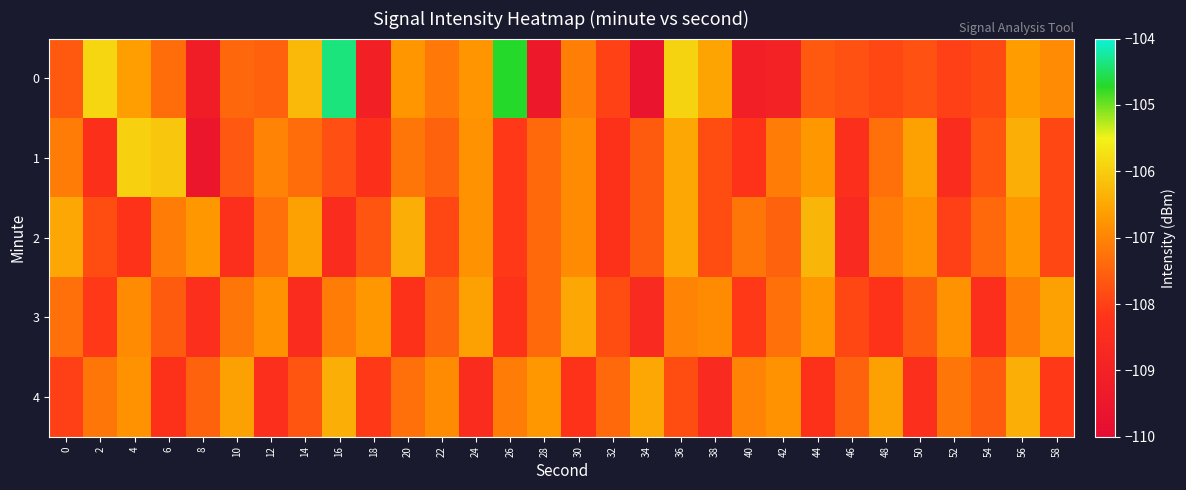

Which has a higher value, 10 or 30?

30